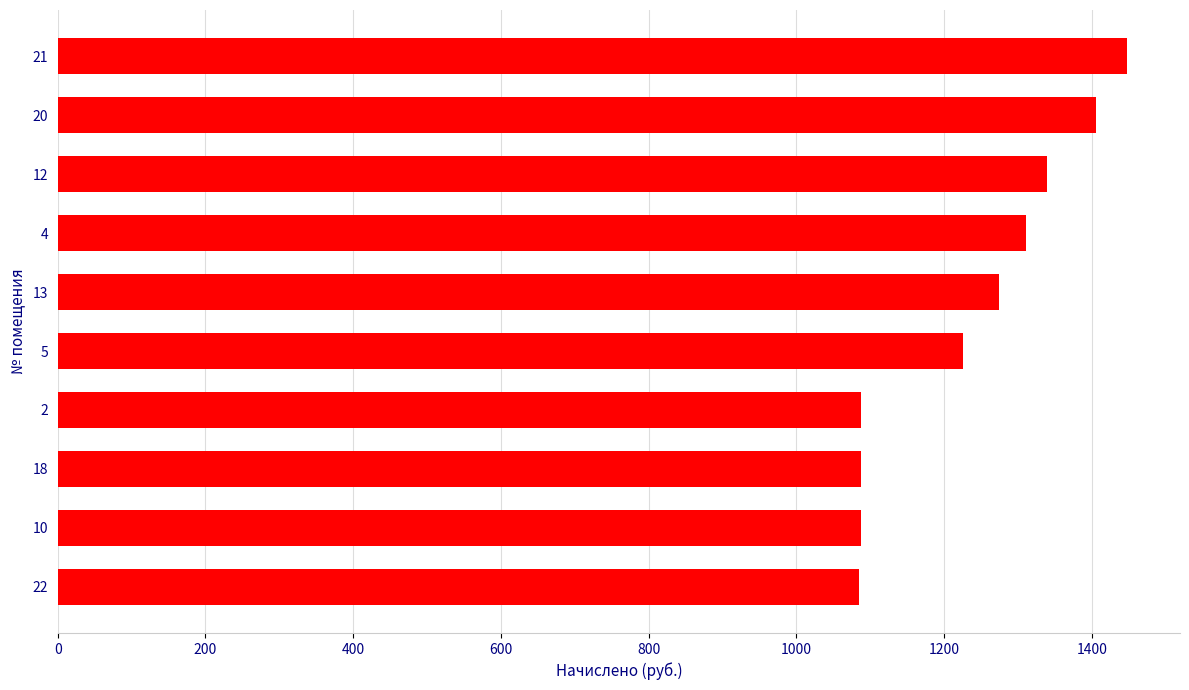

What is the average value?

1235.0